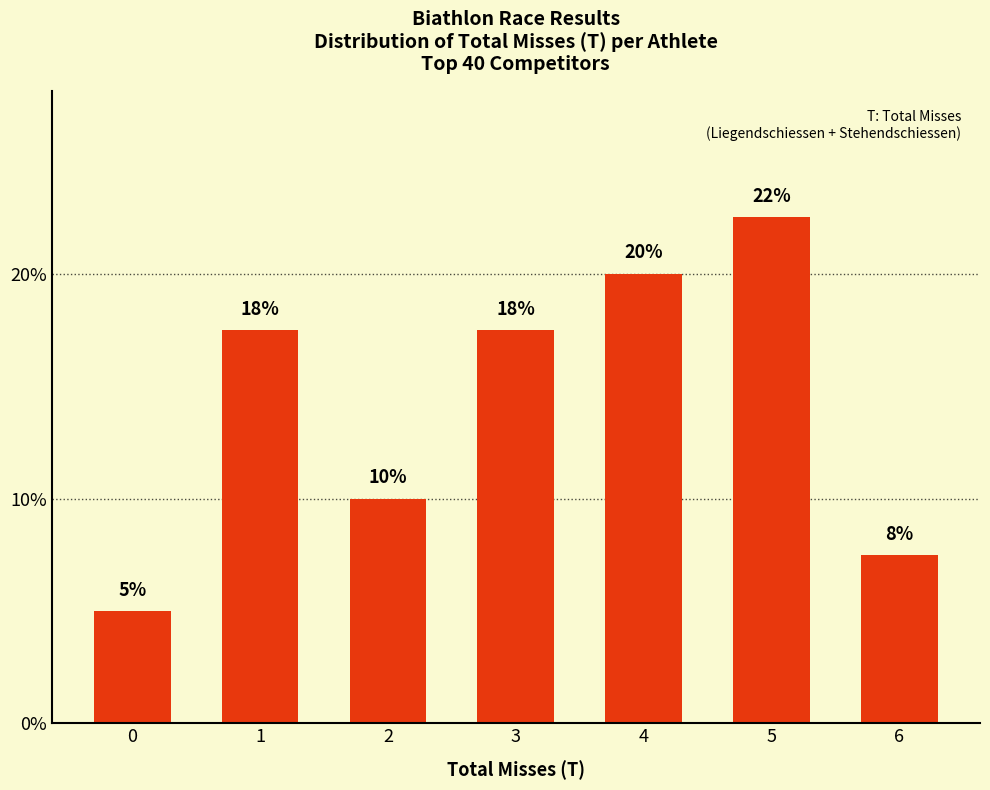

Rank the categories by value from highest to lowest.

5, 4, 1, 3, 2, 6, 0